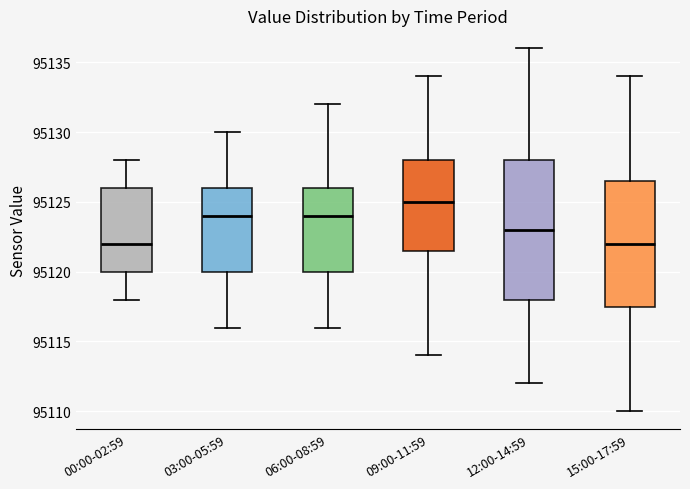

Reading left to right, read every box against the y-axis: the position of its median line, the range the box covers, and the ends of its whiskers. The values are not printed on the chart, so give them approximately, as read against the axis.

00:00-02:59: median 95122.0, box 95120.0 to 95126.0, whiskers 95118.0 to 95128.0
03:00-05:59: median 95124.0, box 95120.0 to 95126.0, whiskers 95116.0 to 95130.0
06:00-08:59: median 95124.0, box 95120.0 to 95126.0, whiskers 95116.0 to 95132.0
09:00-11:59: median 95125.0, box 95121.5 to 95128.0, whiskers 95114.0 to 95134.0
12:00-14:59: median 95123.0, box 95118.0 to 95128.0, whiskers 95112.0 to 95136.0
15:00-17:59: median 95122.0, box 95117.5 to 95126.5, whiskers 95110.0 to 95134.0